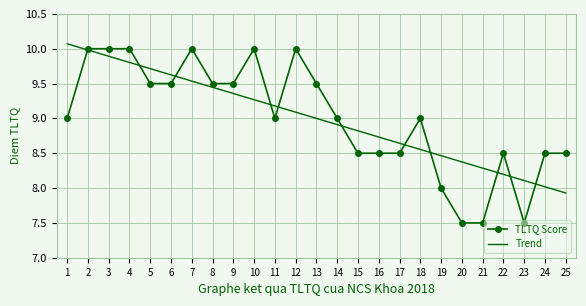

Rank the series at 23 from lowest to highest value.

TLTQ Score, Trend